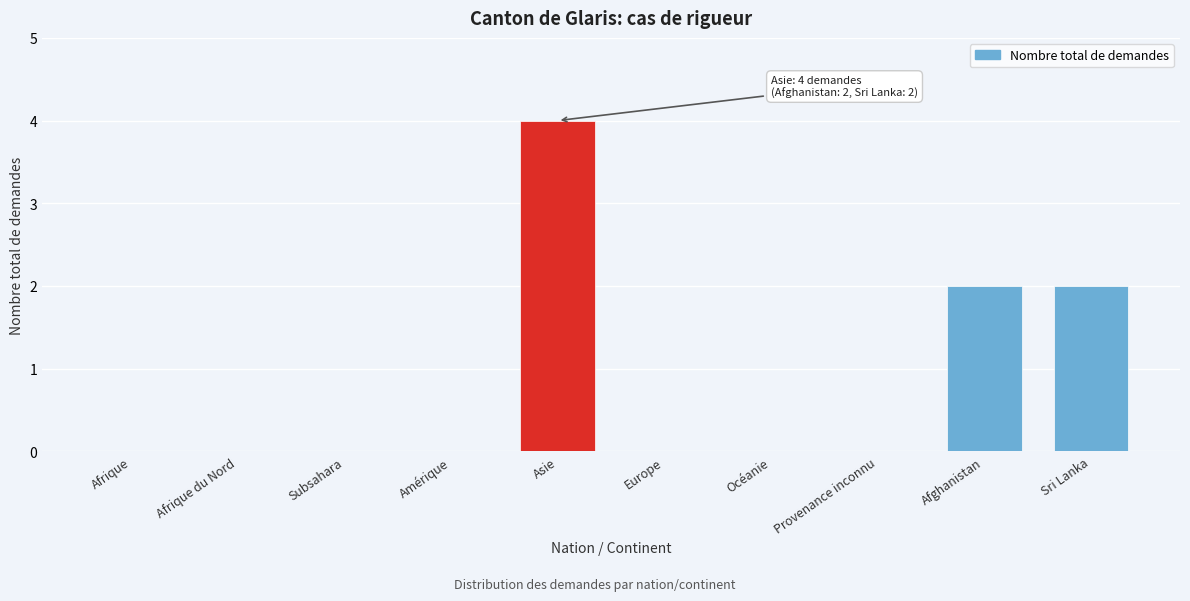

Reading left to right, transcribe all the data shown in this chart.

Afrique=0	Afrique du Nord=0	Subsahara=0	Amérique=0	Asie=4	Europe=0	Océanie=0	Provenance inconnu=0	Afghanistan=2	Sri Lanka=2